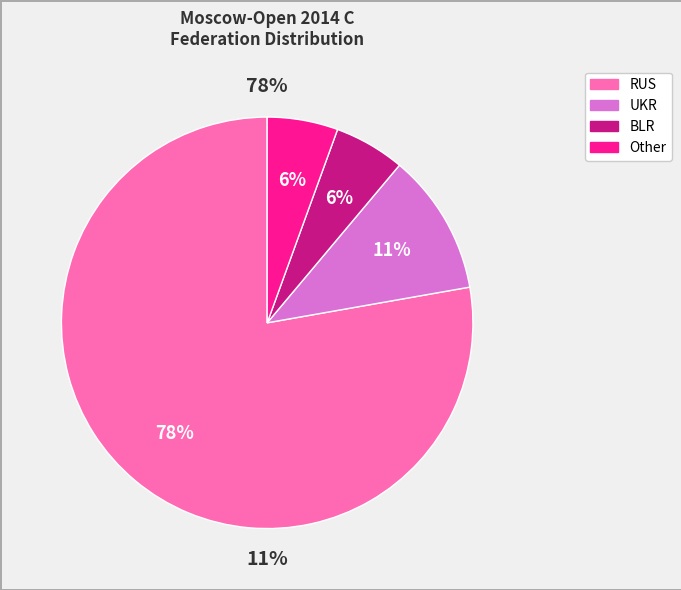

To the nearest percent, what is the difference between the largest and smallest slice percentages?

72%